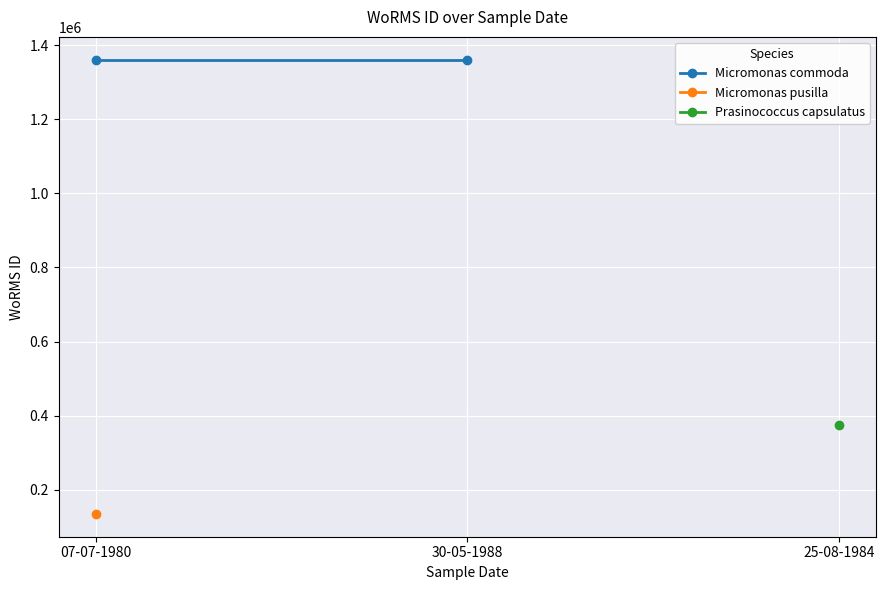

What is the difference between the maximum and minimum values?

1226610